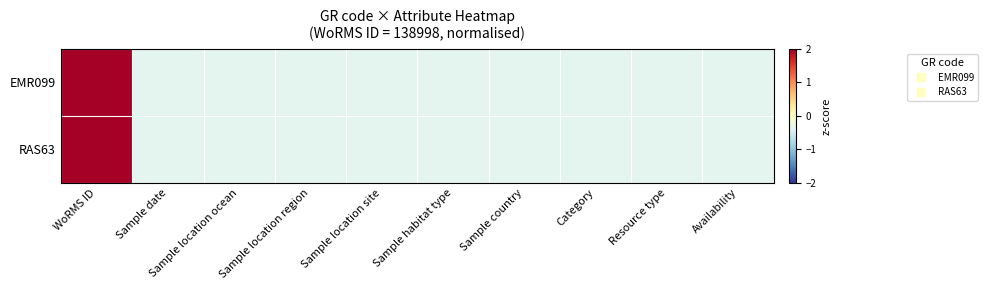

Which series has the largest total across all categories?

EMR099